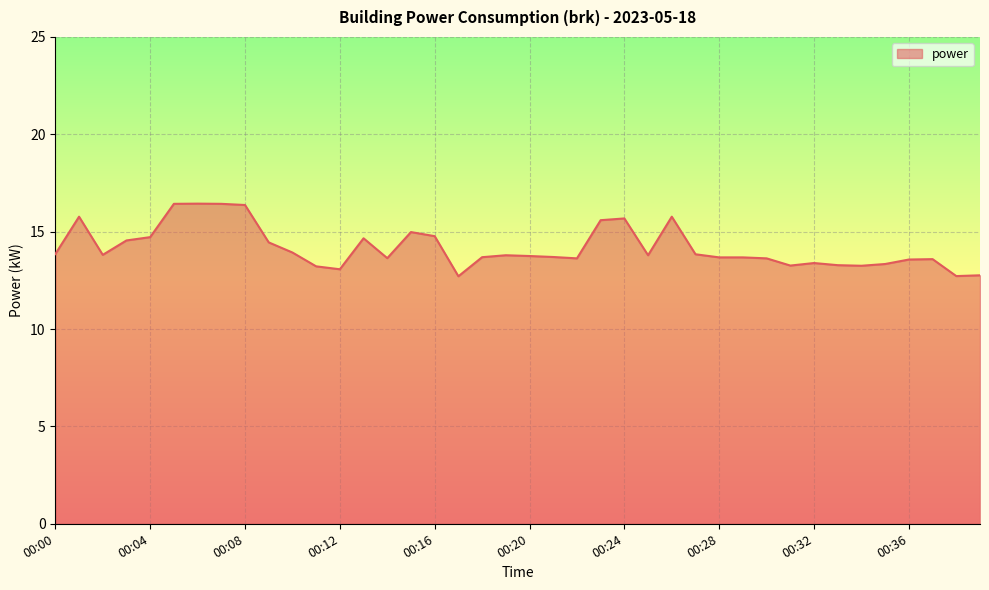

What is the difference between the maximum and minimum values?

3.7